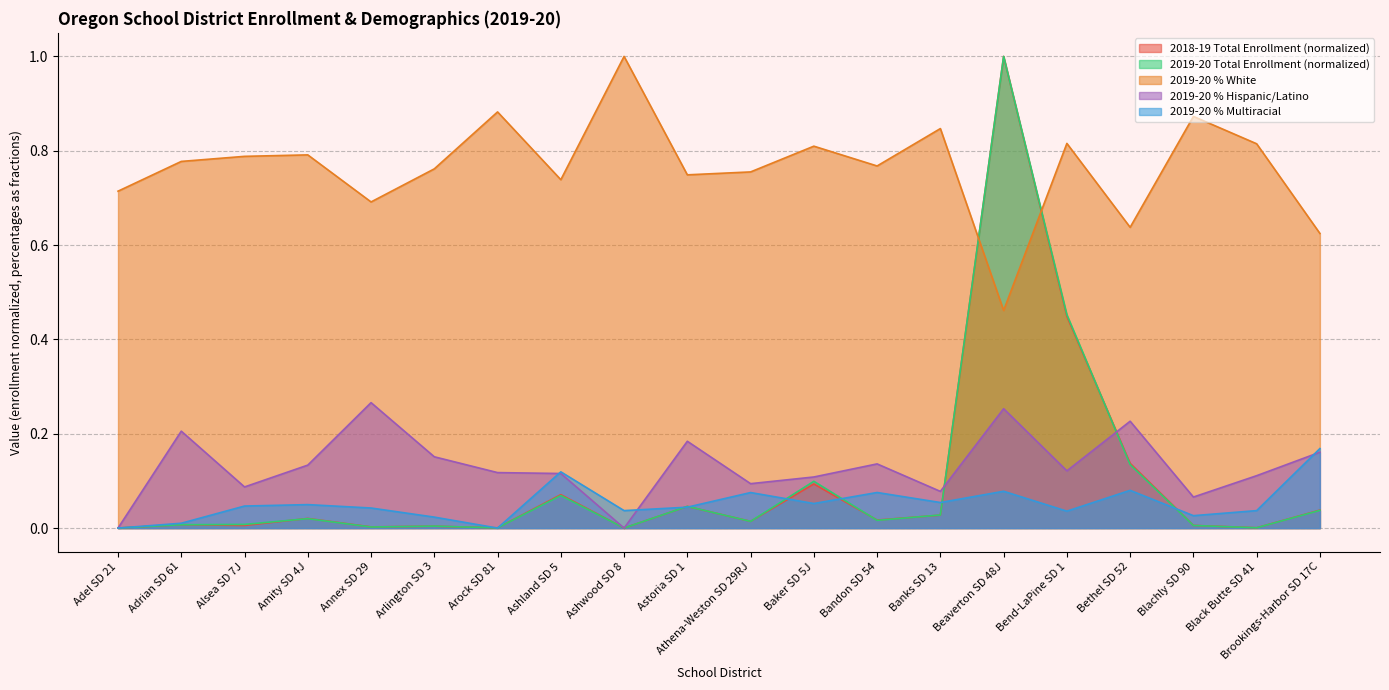

At which label does 2018-19 Total Enrollment reach its peak?

Beaverton SD 48J